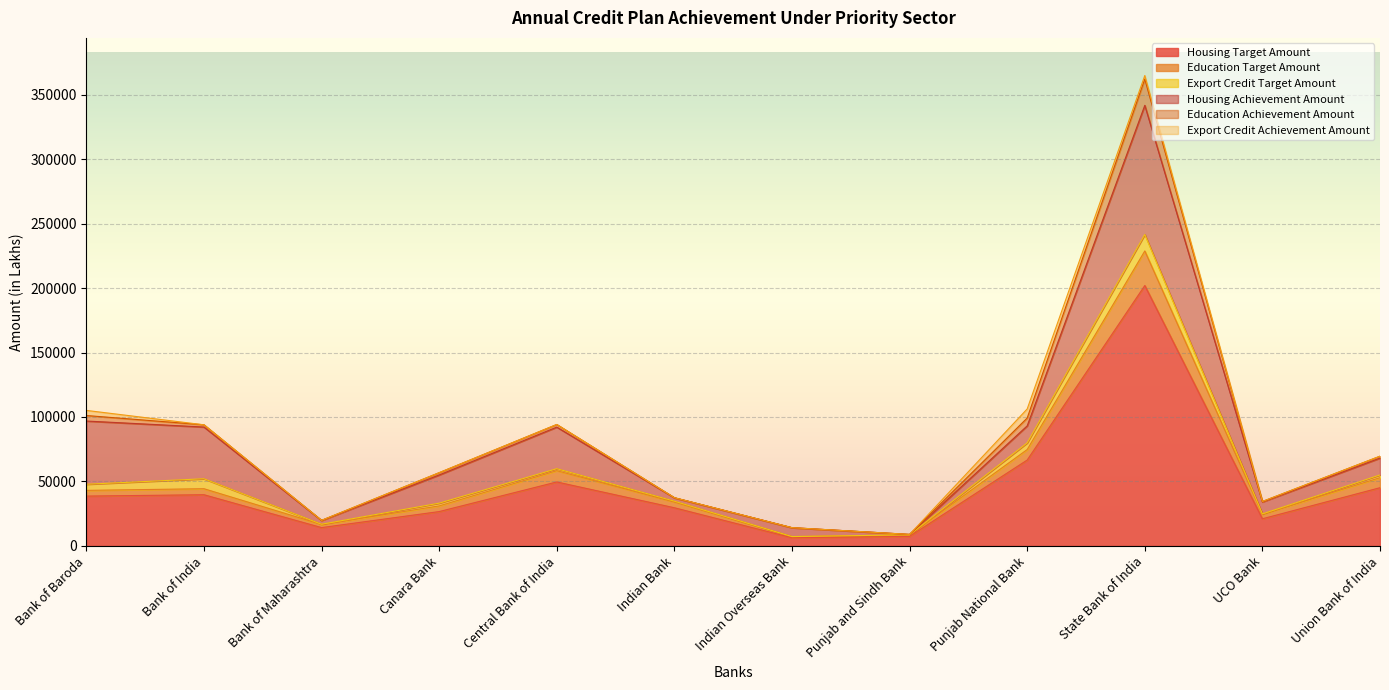

What is the label of the 11th point from the right?

Bank of India